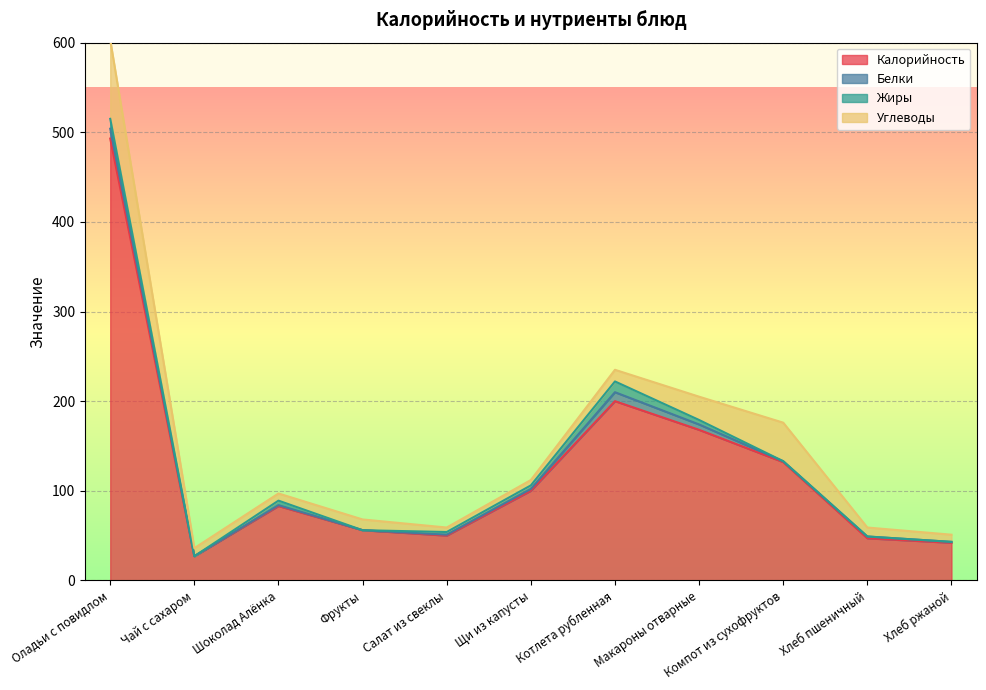

At which label is Белки closest to 5?

Макароны отварные